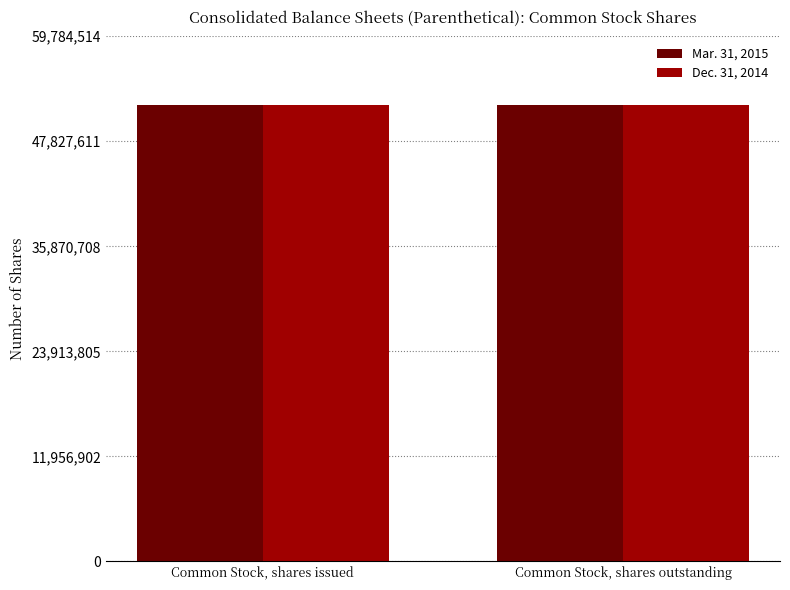

The value of Dec. 31, 2014 at Common Stock, shares issued is 51972266. True or false?

True